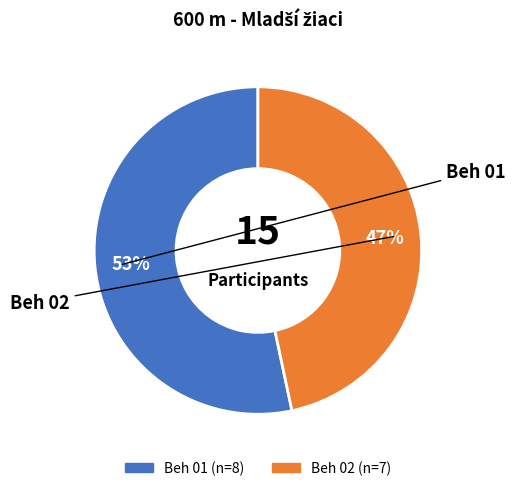

Rank the categories by value from highest to lowest.

Beh 01, Beh 02